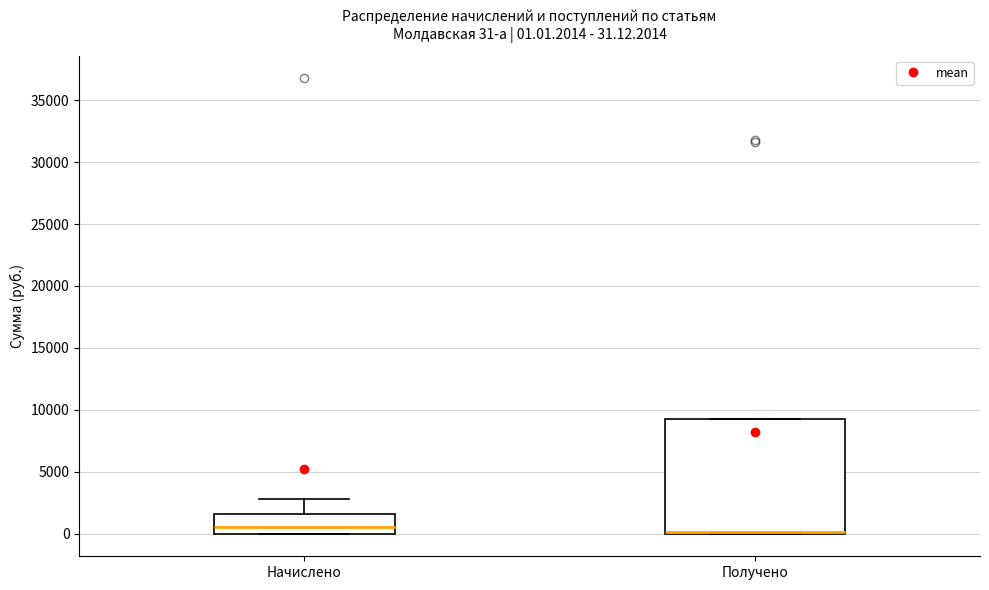

Comparing the boxes themselves (not the whiskers), which one is the tallest?

Получено